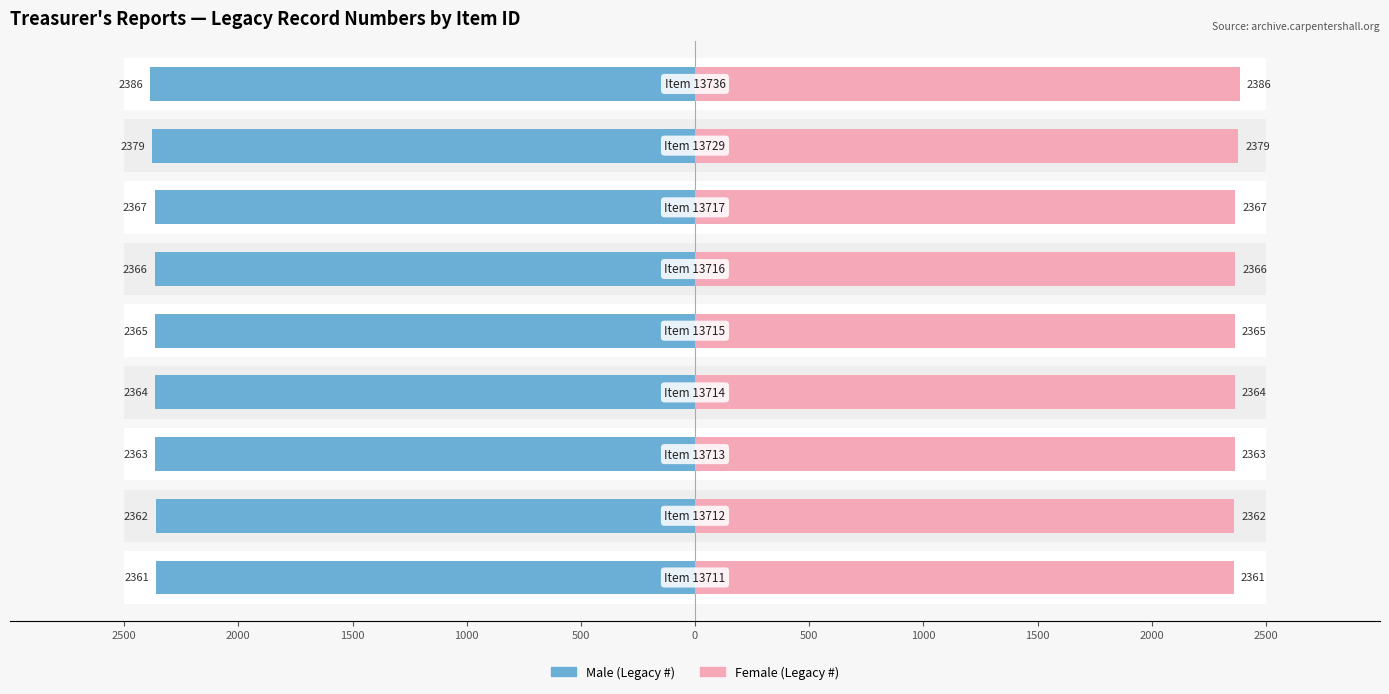

What is the greatest value displayed?

2386